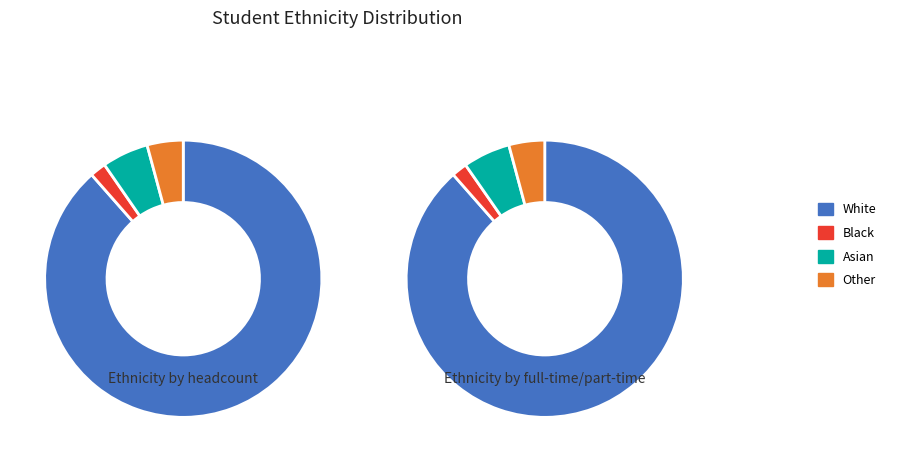

To the nearest percent, what is the difference between the largest and smallest slice percentages?

87%